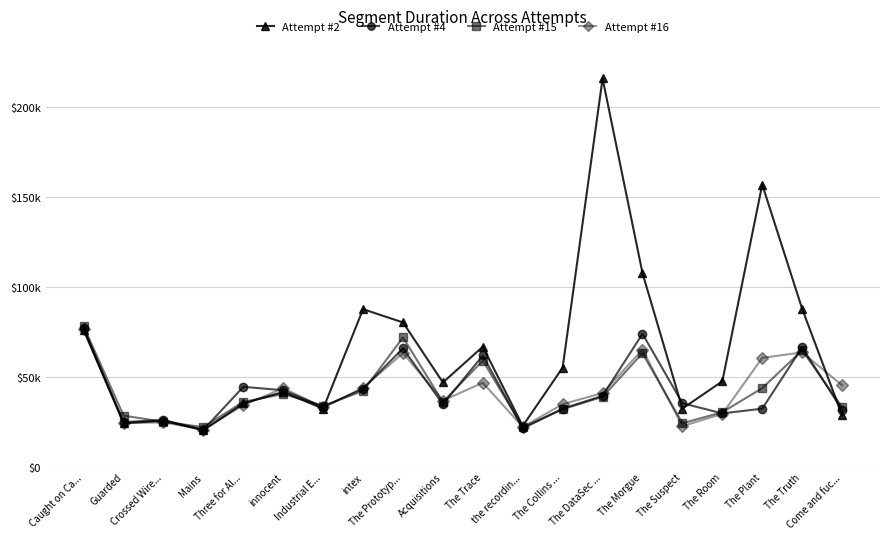

True or false: Attempt #2 and Attempt #16 intersect in this chart.

True